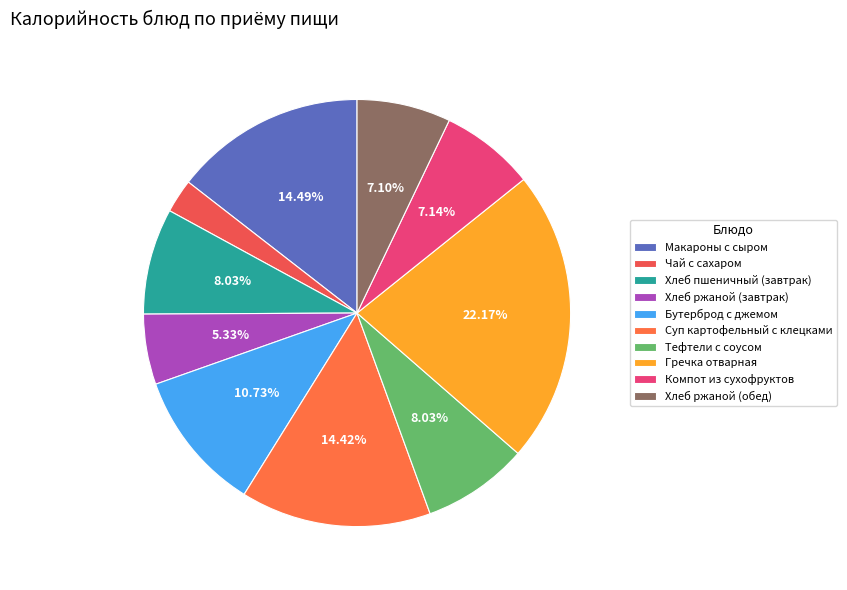

Rank the categories by value from highest to lowest.

Гречка отварная, Макароны с сыром, Суп картофельный с клецками, Бутерброд с джемом, Хлеб пшеничный (завтрак), Тефтели с соусом, Компот из сухофруктов, Хлеб ржаной (обед), Хлеб ржаной (завтрак), Чай с сахаром